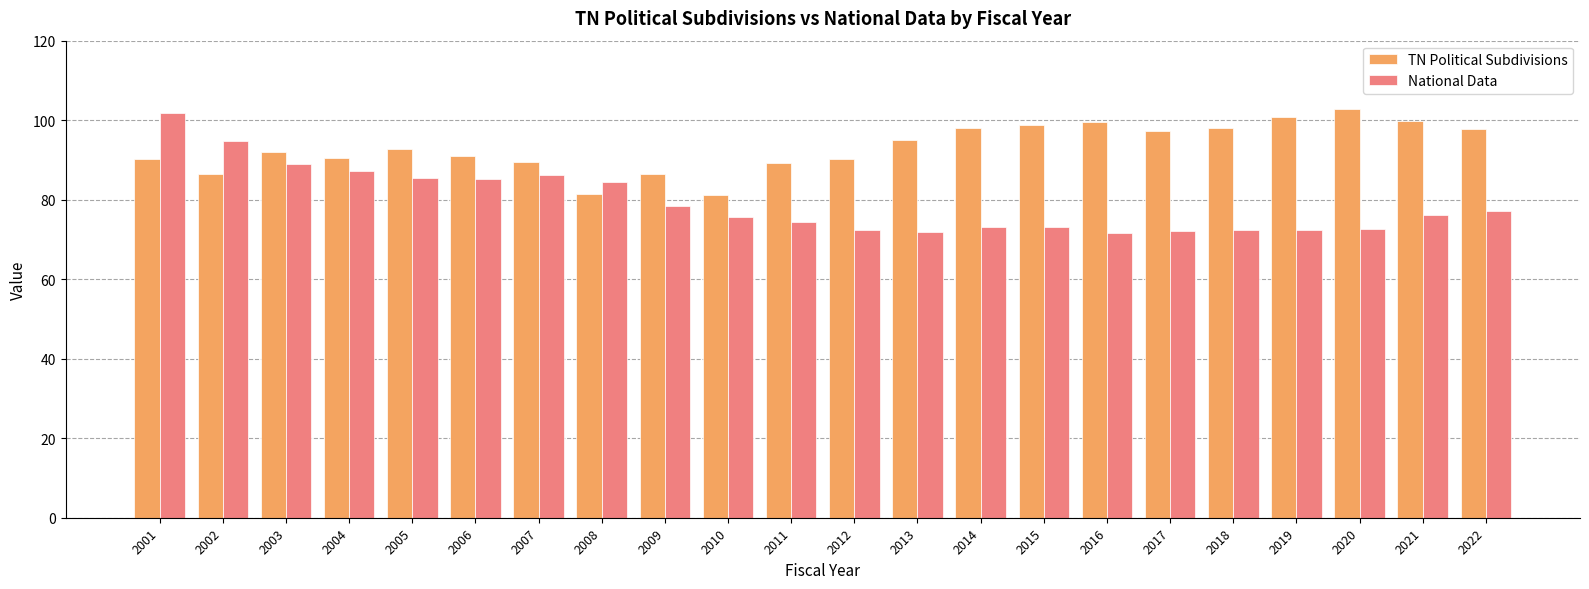

Does the chart contain any negative values?

No